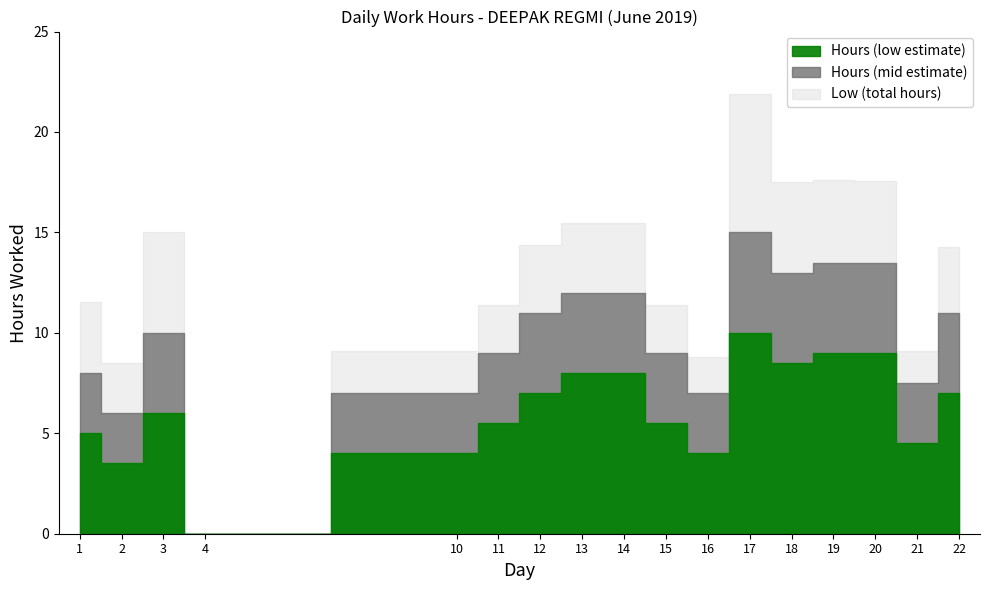

Reading left to right, what are all the values shown in this chart?

hours_low: 11.5	8.5	15.0	0.0	9.1	11.4	14.3	15.5	15.5	11.4	8.8	21.9	17.5	17.6	17.5	9.1	14.2
hours_mid: 8.0	6.0	10.0	0.0	7.0	9.0	11.0	12.0	12.0	9.0	7.0	15.0	13.0	13.5	13.5	7.5	11.0
hours_low2: 5.0	3.5	6.0	0.0	4.0	5.5	7.0	8.0	8.0	5.5	4.0	10.0	8.5	9.0	9.0	4.5	7.0